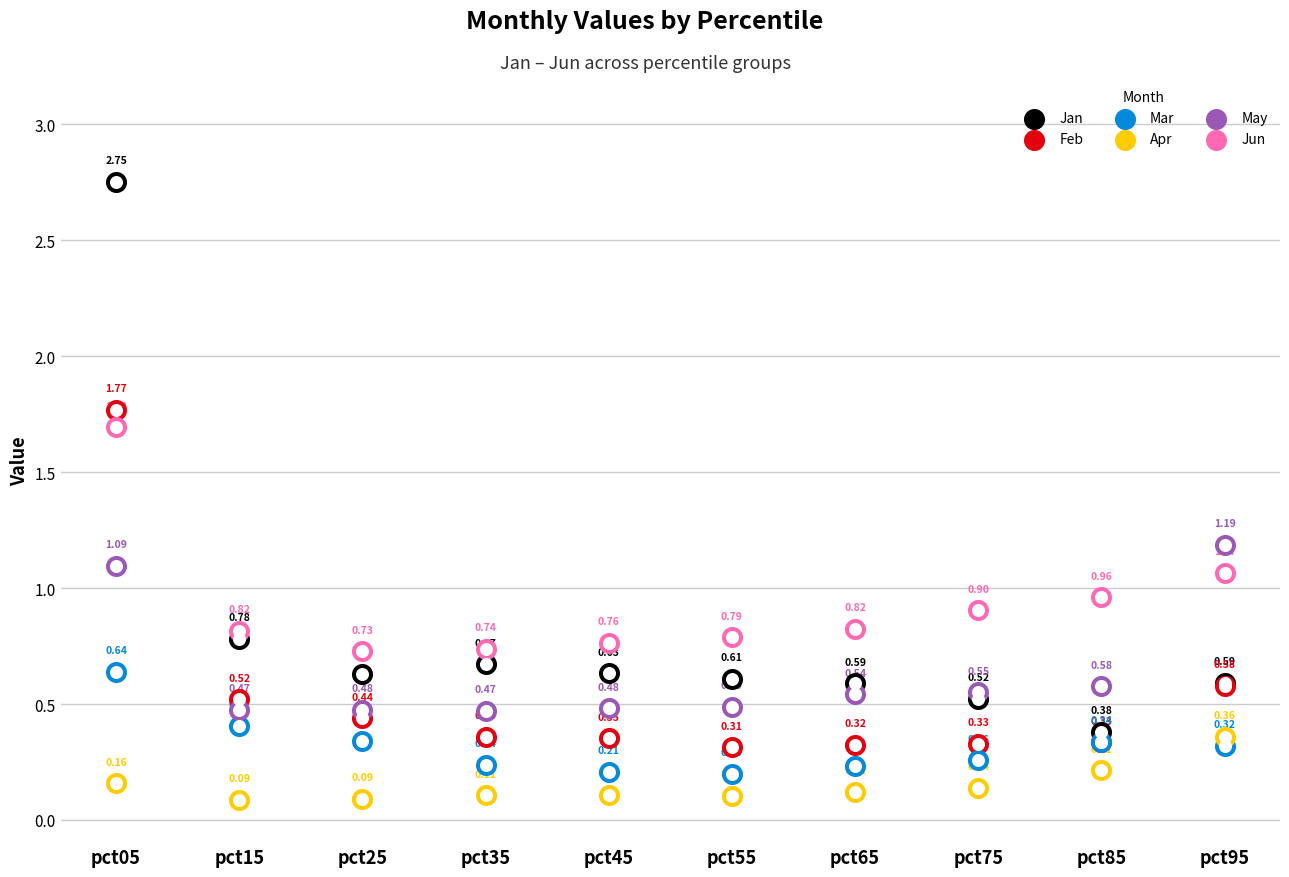

What are all the series names shown in the legend?

Jan, Feb, Mar, Apr, May, Jun